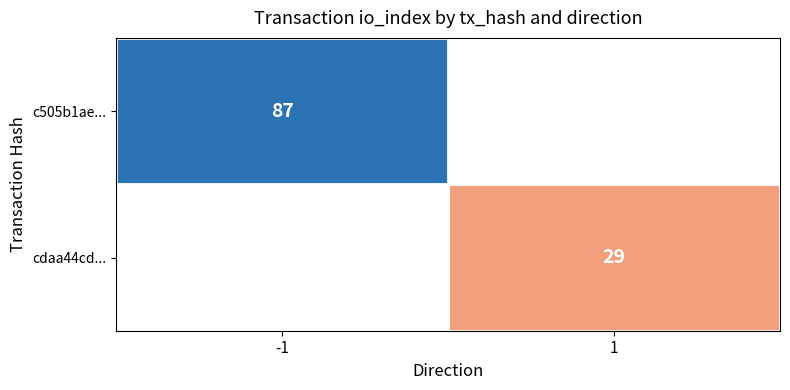

True or false: c505b1ae... has a value of 144 at -1.

False